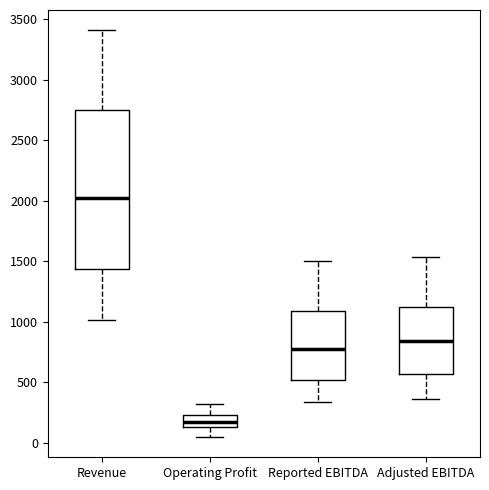

Reading left to right, read every box against the y-axis: the position of its median line, the range the box covers, and the ends of its whiskers. The values are not printed on the chart, so give them approximately, as read against the axis.

Revenue: median 2000, box 1450 to 2750, whiskers 1000 to 3400
Operating Profit: median 150 (inside the box), box 150 to 250, whiskers 50 to 300
Reported EBITDA: median 800, box 500 to 1100, whiskers 350 to 1500
Adjusted EBITDA: median 850, box 550 to 1150, whiskers 350 to 1550